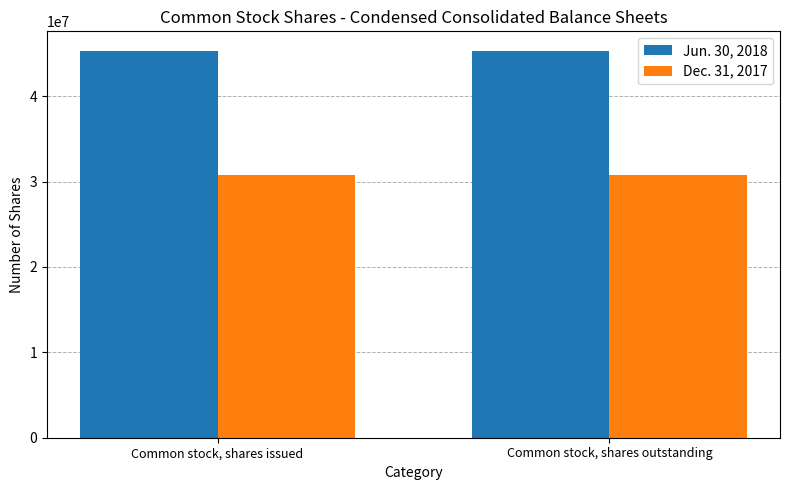

What position from the right is Common stock, shares issued?

2